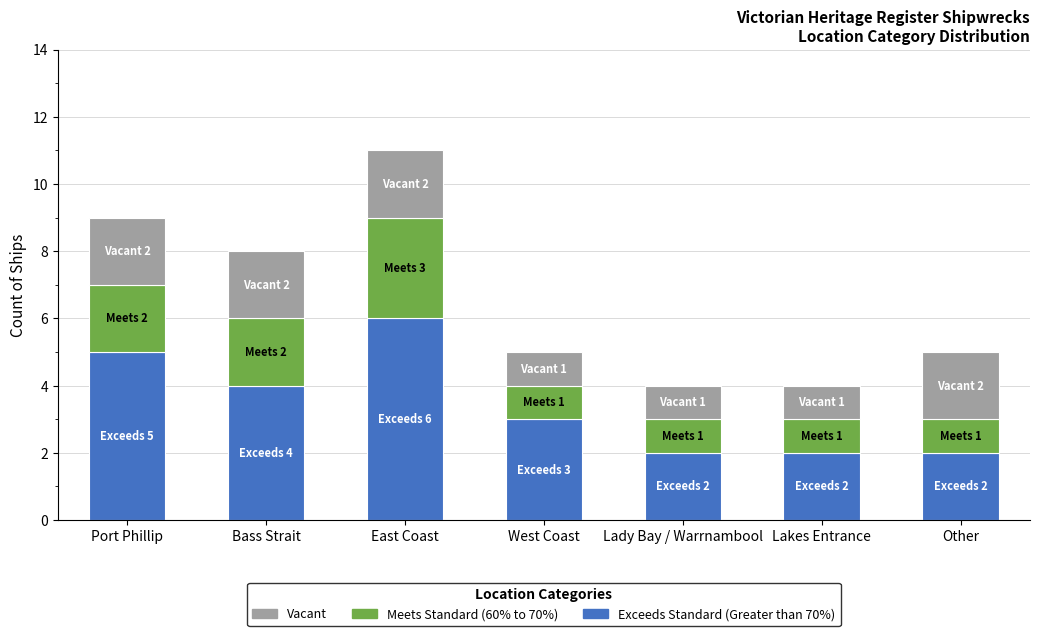

What is the average value of the Exceeds Standard (Greater than 70%) series?

3